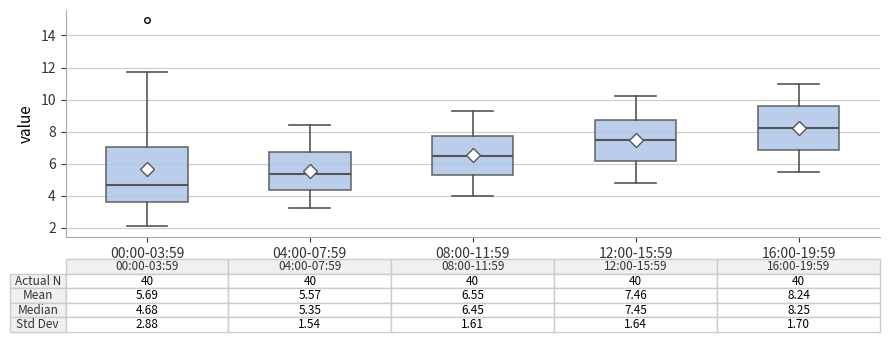

Which box is the tallest, from its lower edge to its upper edge?

00:00-03:59